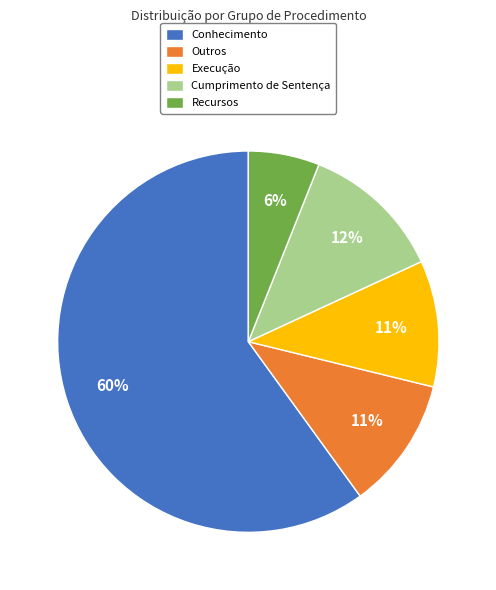

Do Cumprimento de Sentença and Recursos together represent more than half of the pie?

No